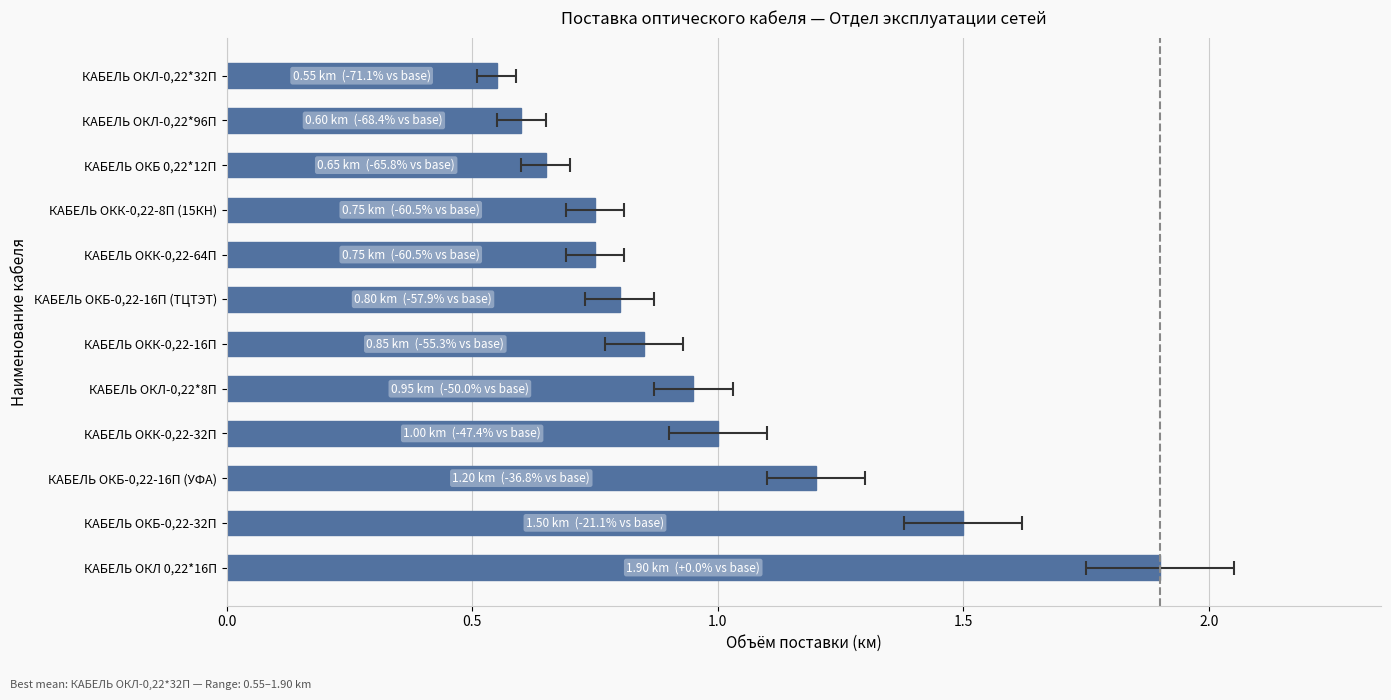

The chart shows a value of 0.8 at КАБЕЛЬ ОКК-0,22-8П (15КН). True or false?

True